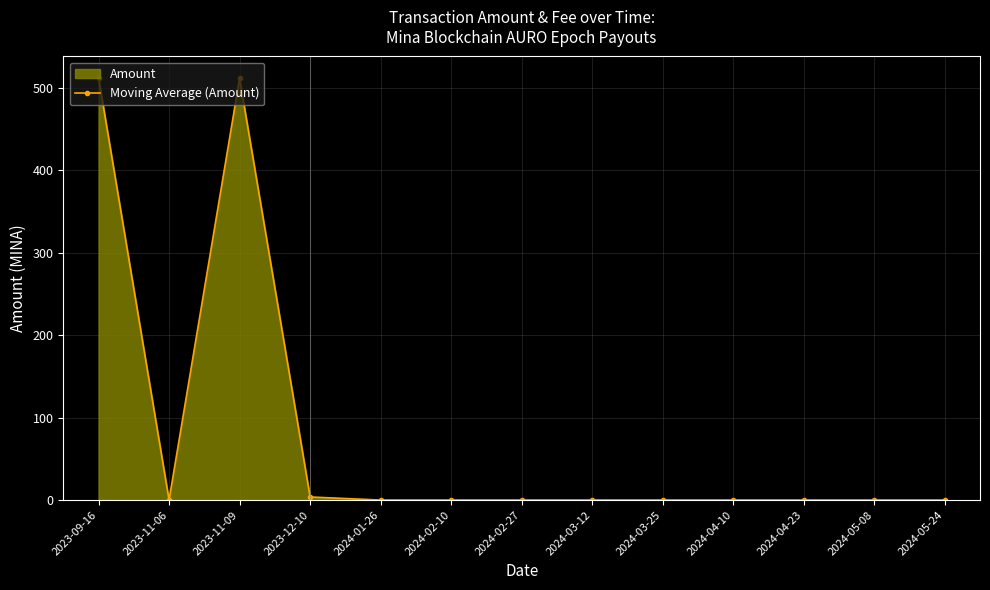

True or false: the data shows 726.7 at 2023-09-16.

False